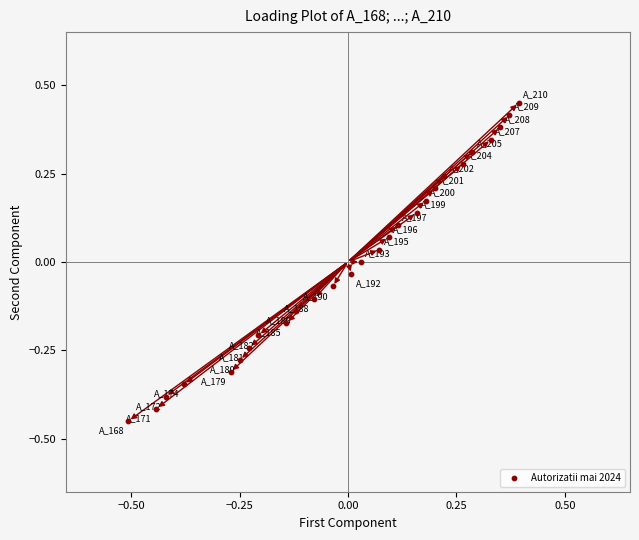

What is the range of Y values (max minus min)?

0.9